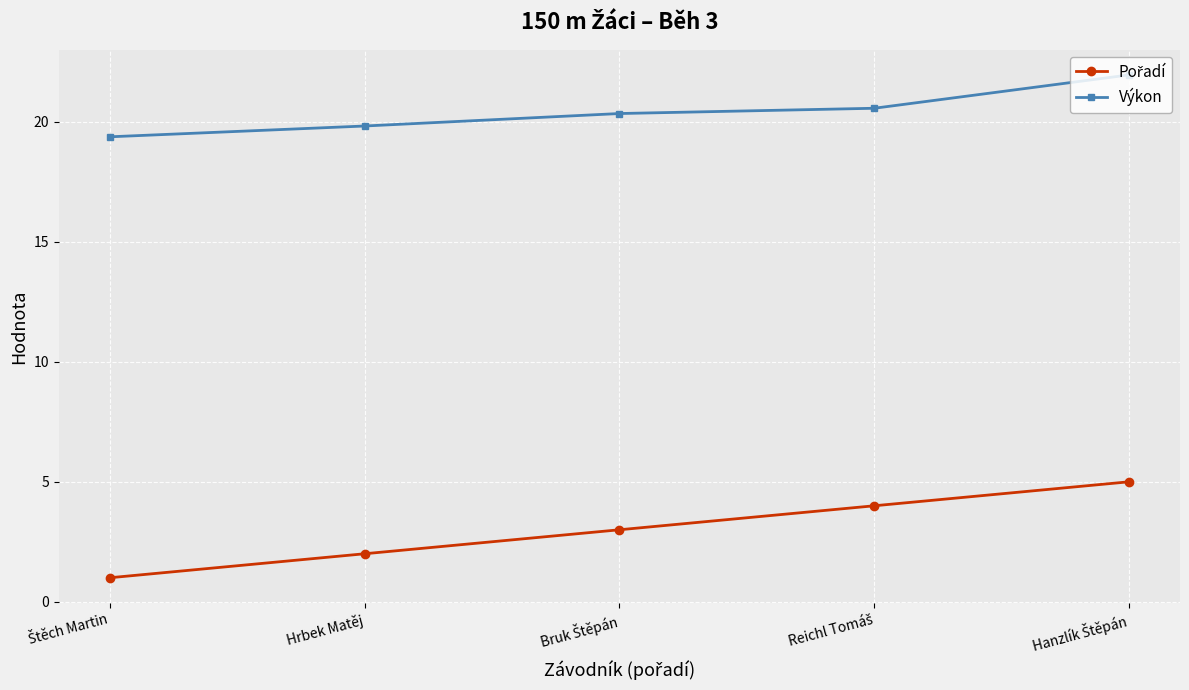

What is the smallest value displayed?

1.0